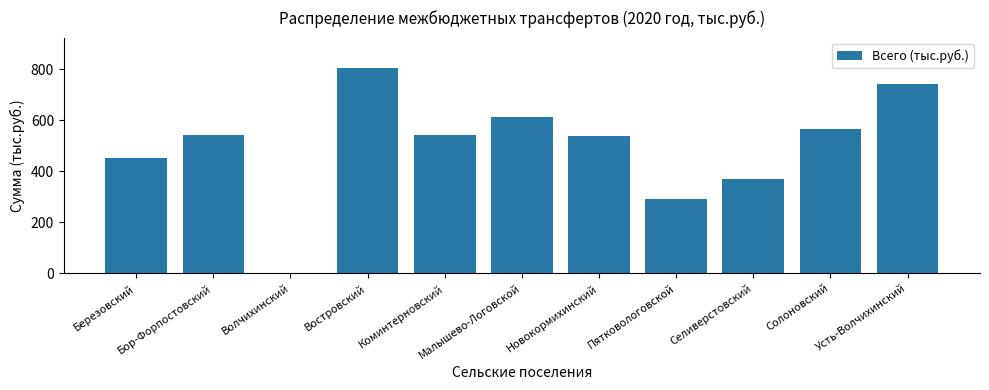

The chart shows a value of 305 at Березовский. True or false?

False